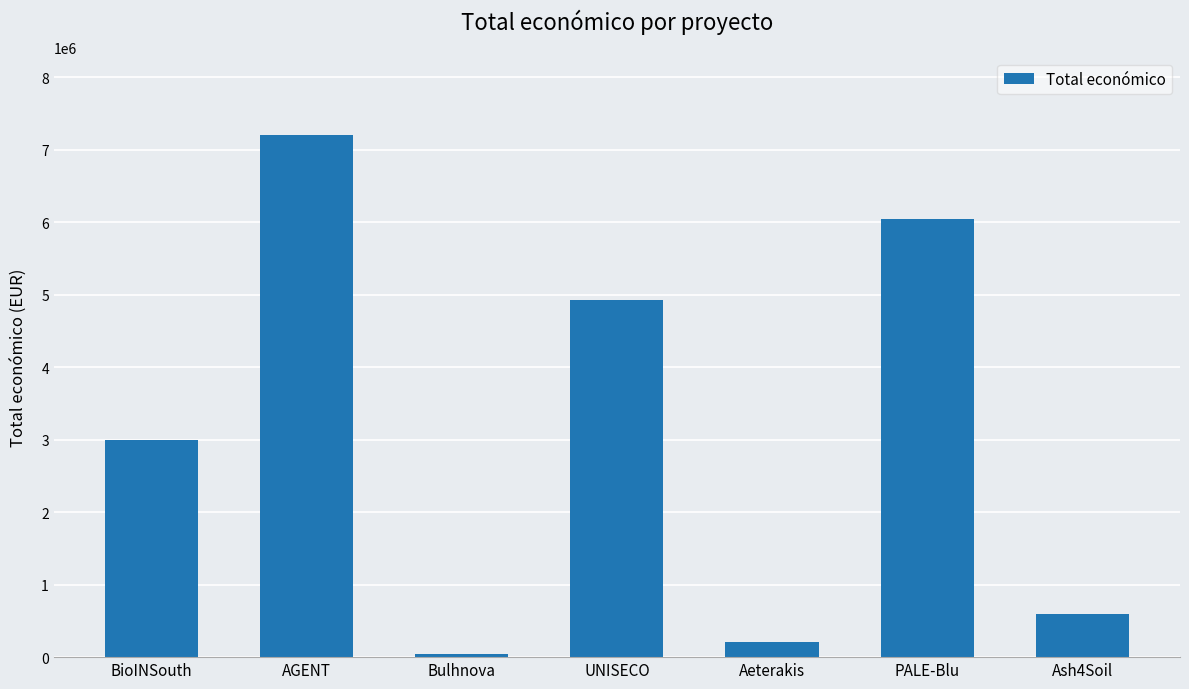

What position from the left is BioINSouth?

1